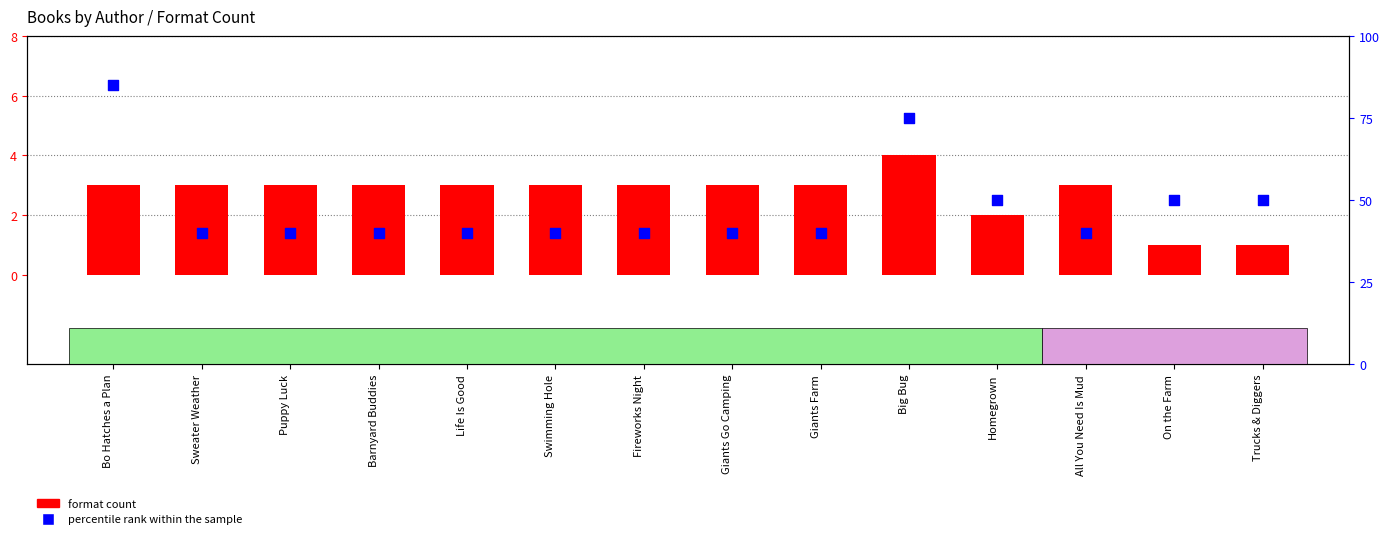

Which series has the largest total across all categories?

percentile rank within the sample